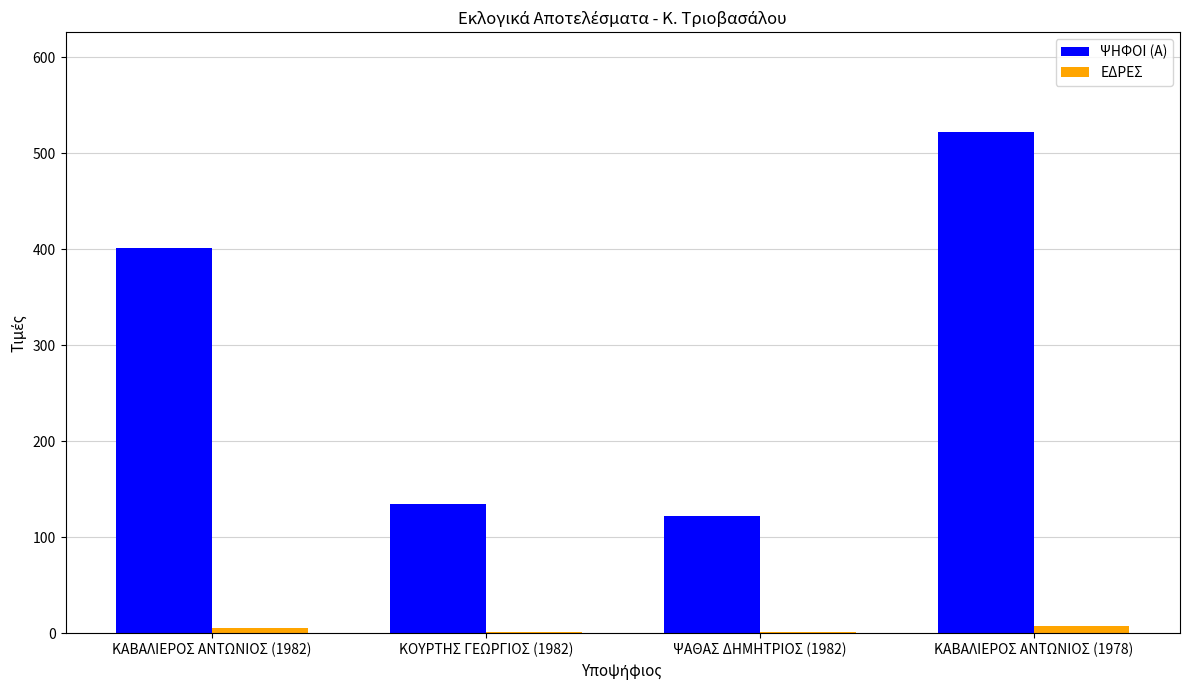

What is the maximum value shown in the chart?

522